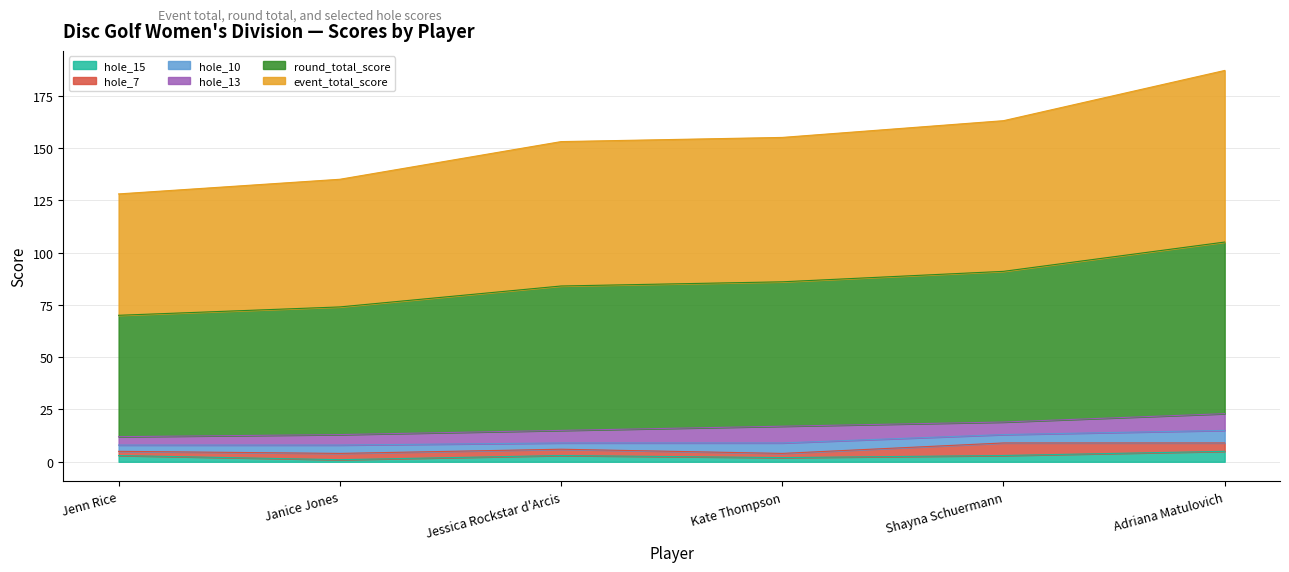

Is the value of hole_15 at Shayna Schuermann greater than the value of event_total_score at Shayna Schuermann?

No